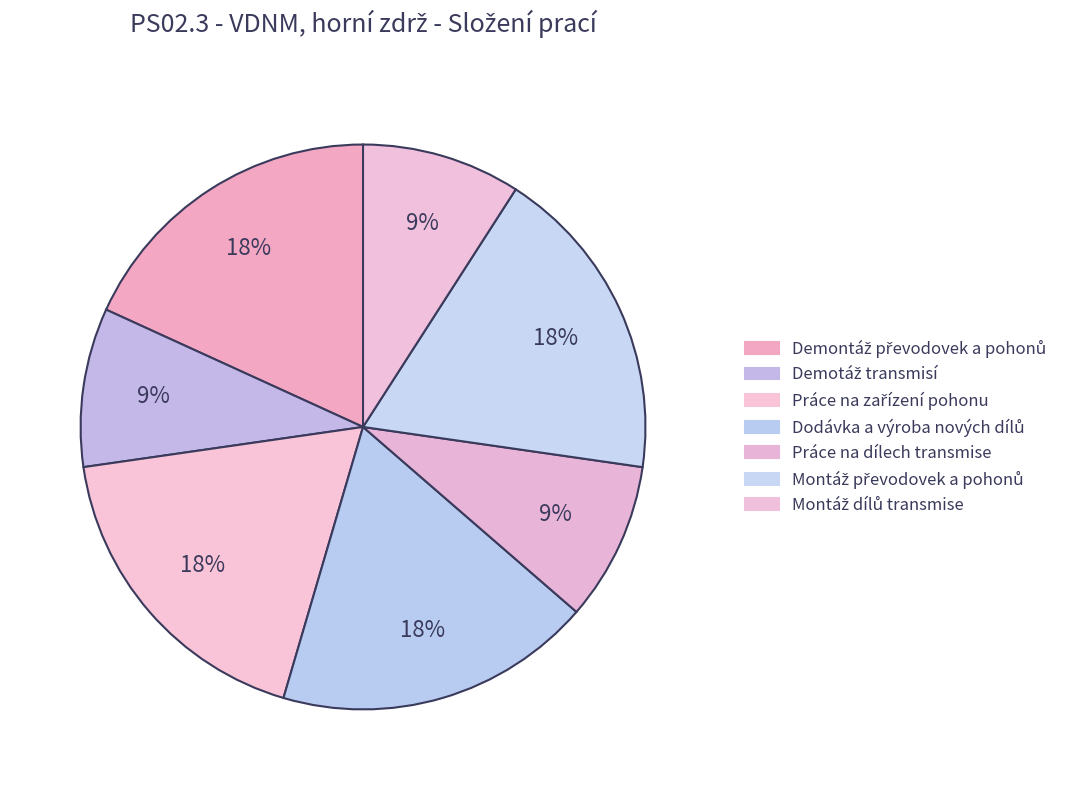

How many slices are in this pie chart?

7